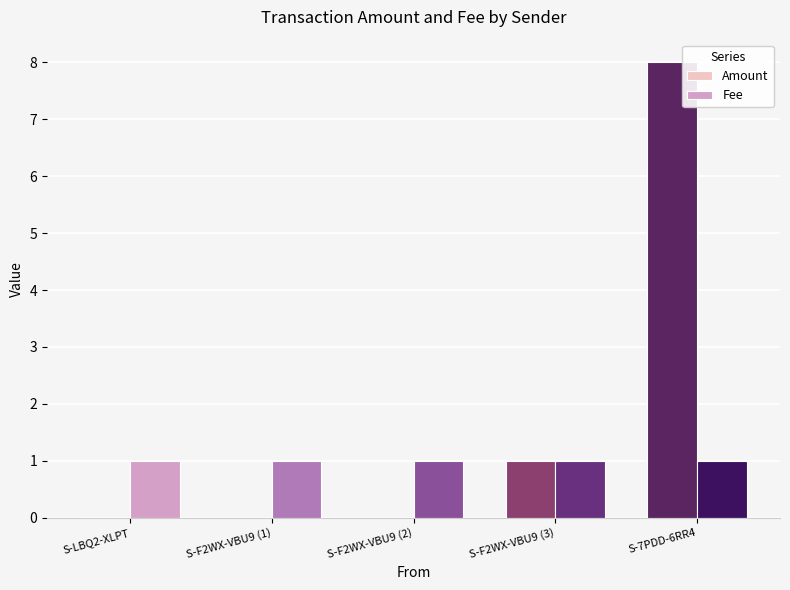

Are the bars grouped side by side (vs. stacked)?

Yes